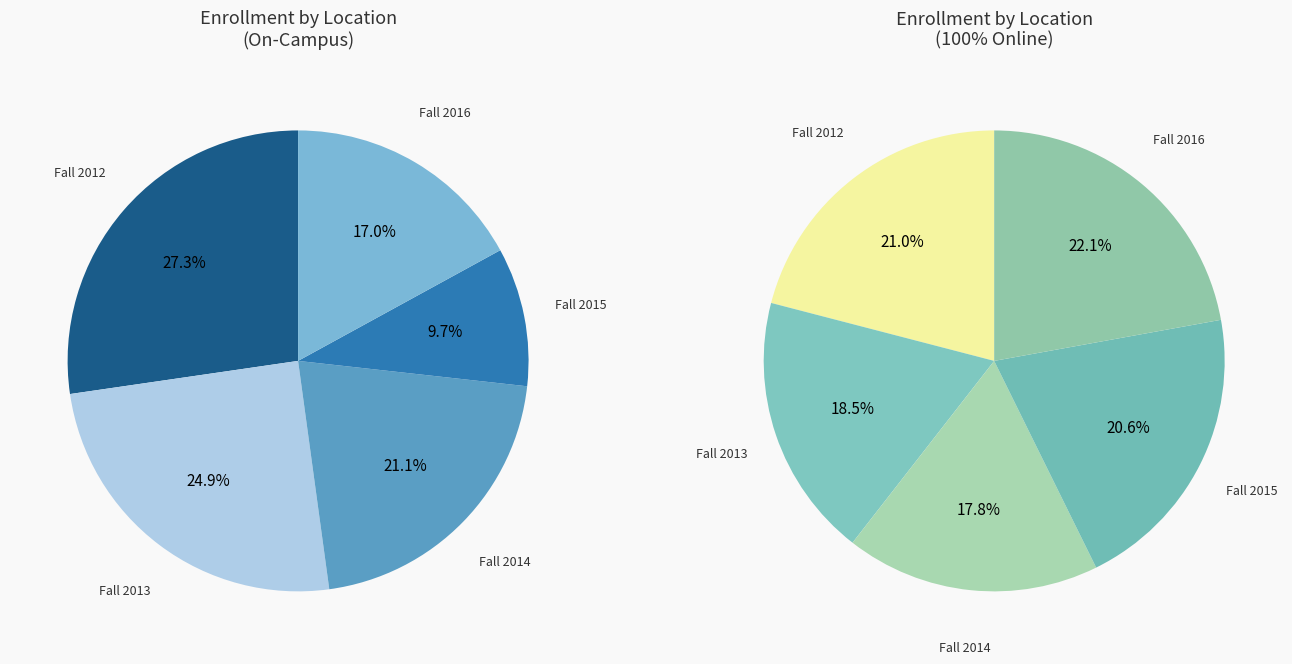

To the nearest percent, what is the average slice percentage?

20%